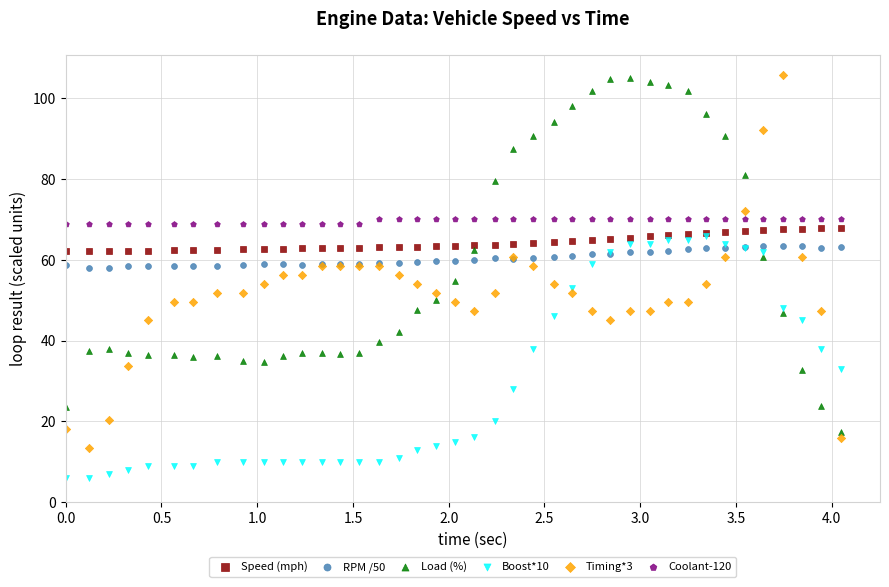

What are all the series names shown in the legend?

Speed (mph), RPM /50, Load (%), Boost*10, Timing*3, Coolant-120